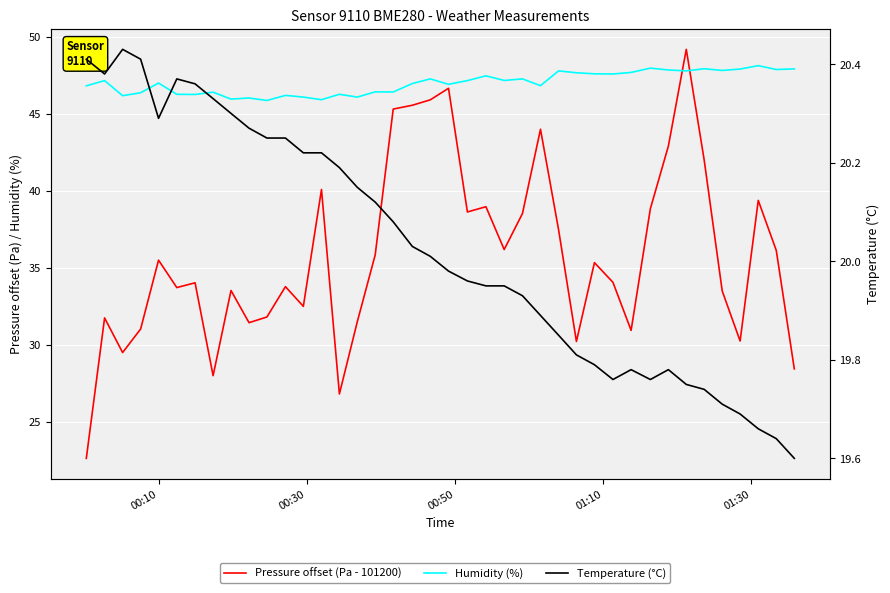

Is the value of Humidity (%) at 18 greater than the value of Pressure offset (Pa - 101200) at 24?

Yes